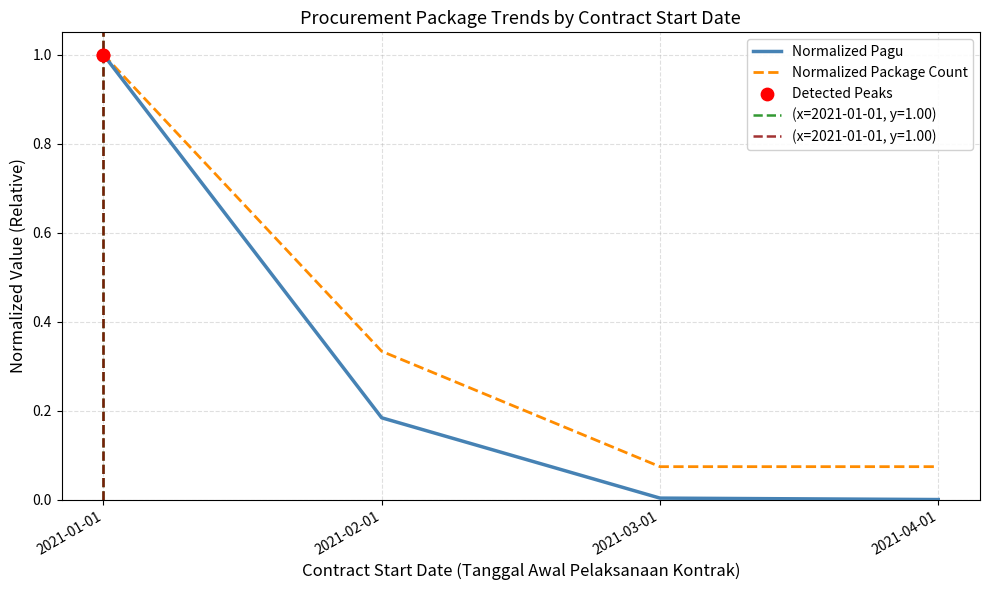

Which series has the largest total across all categories?

Normalized Package Count